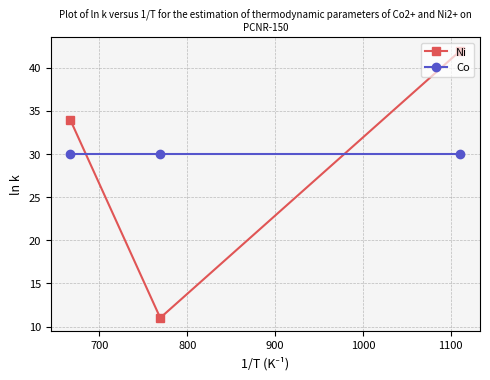

What is the difference between the maximum and minimum values in the Ni series?

31